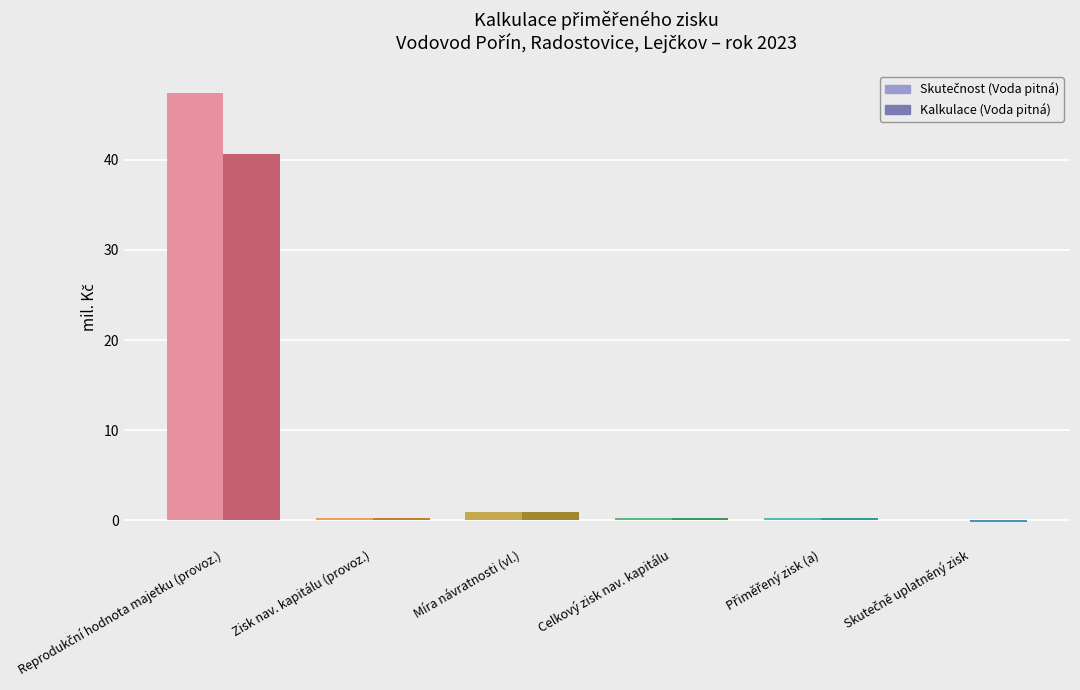

How many values in Skutečnost (Voda pitná) are above zero?

5